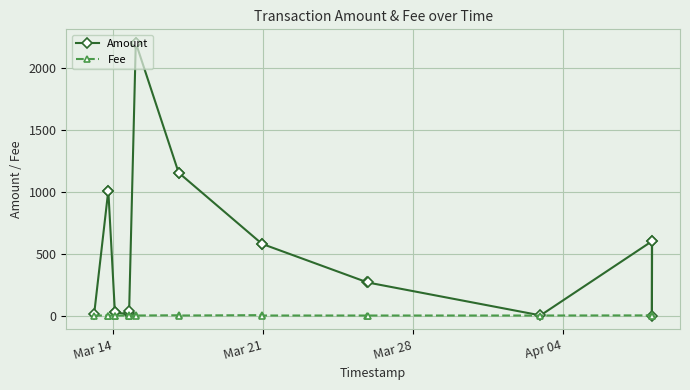

What is the sum of all Fee values?

27.5